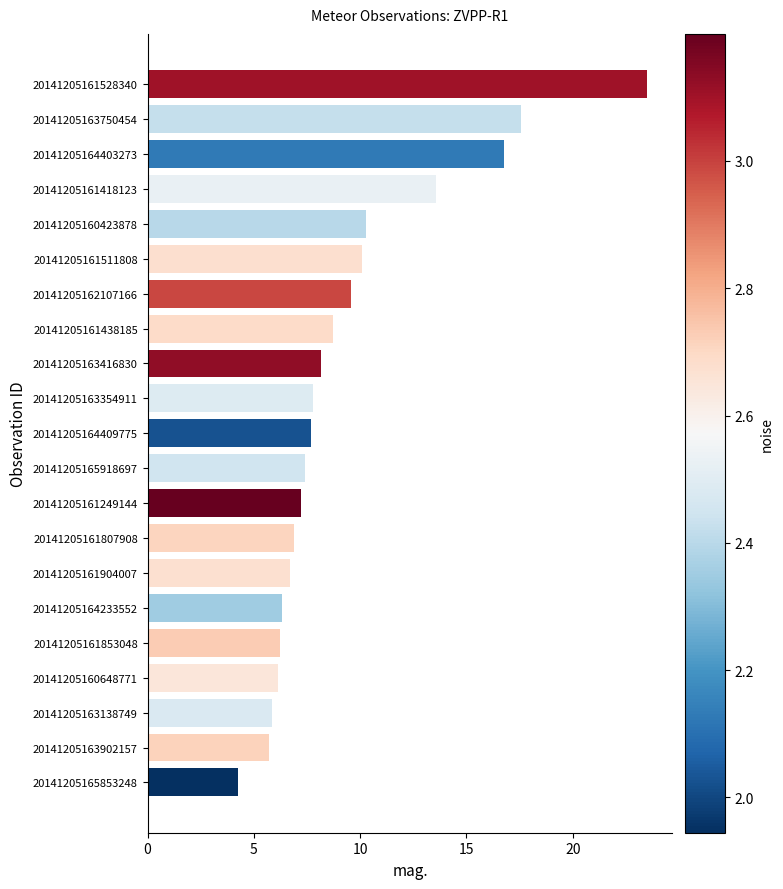

What is the change in value from 20141205161807908 to 20141205163750454?

+10.7